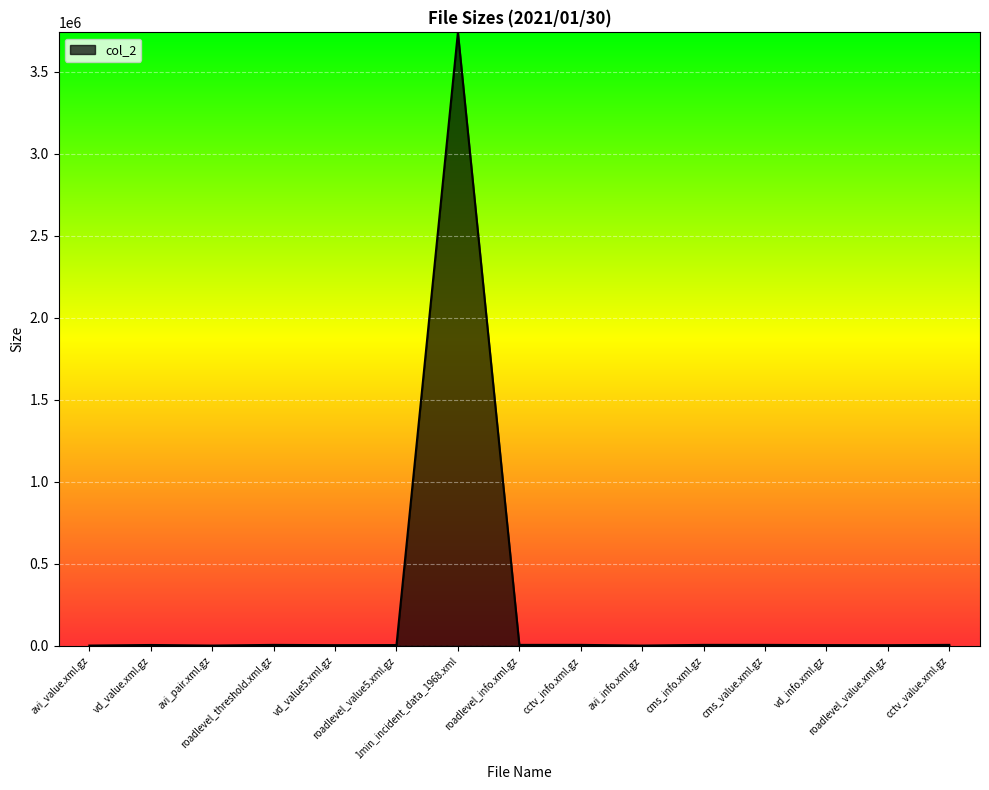

What is the difference between the maximum and minimum values?

3739608